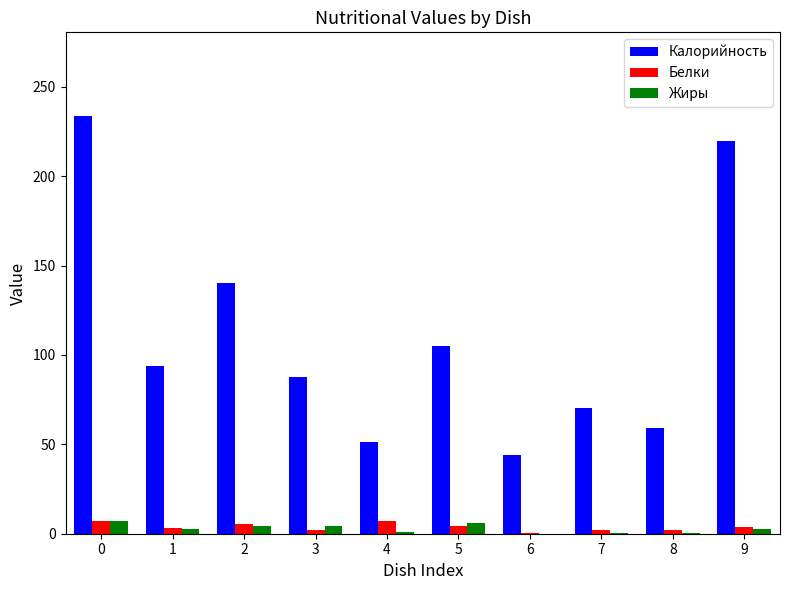

What value does the Белки series have at 9?

3.5